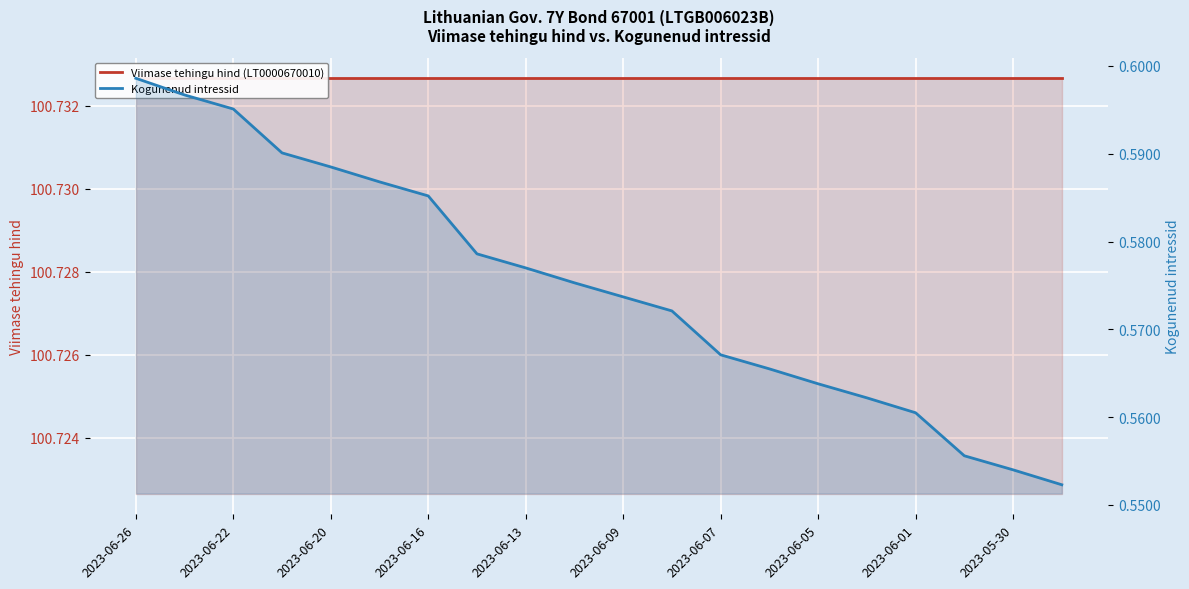

What position from the left is 17?

18